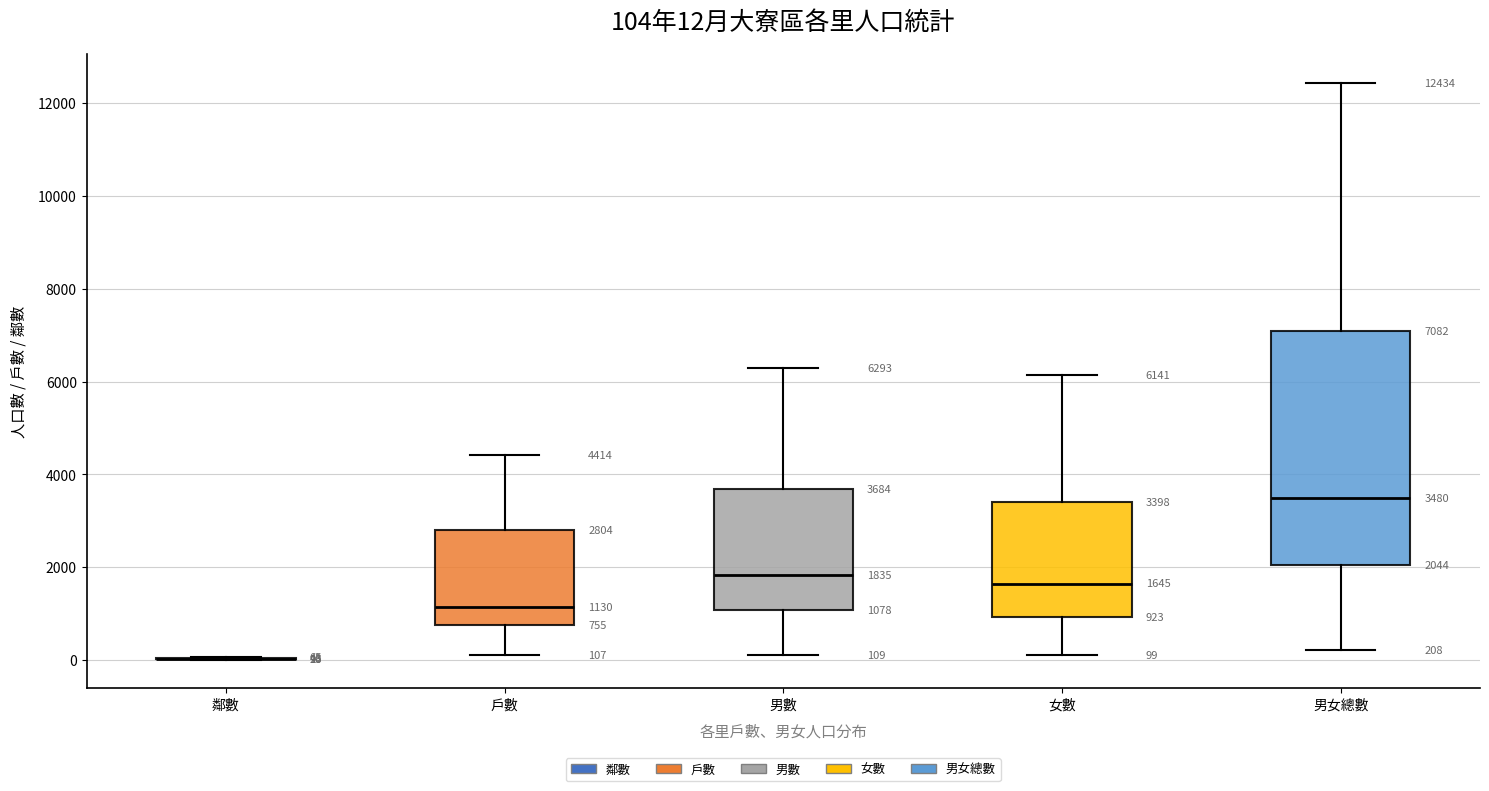

Which box is the tallest, from its lower edge to its upper edge?

男女總數